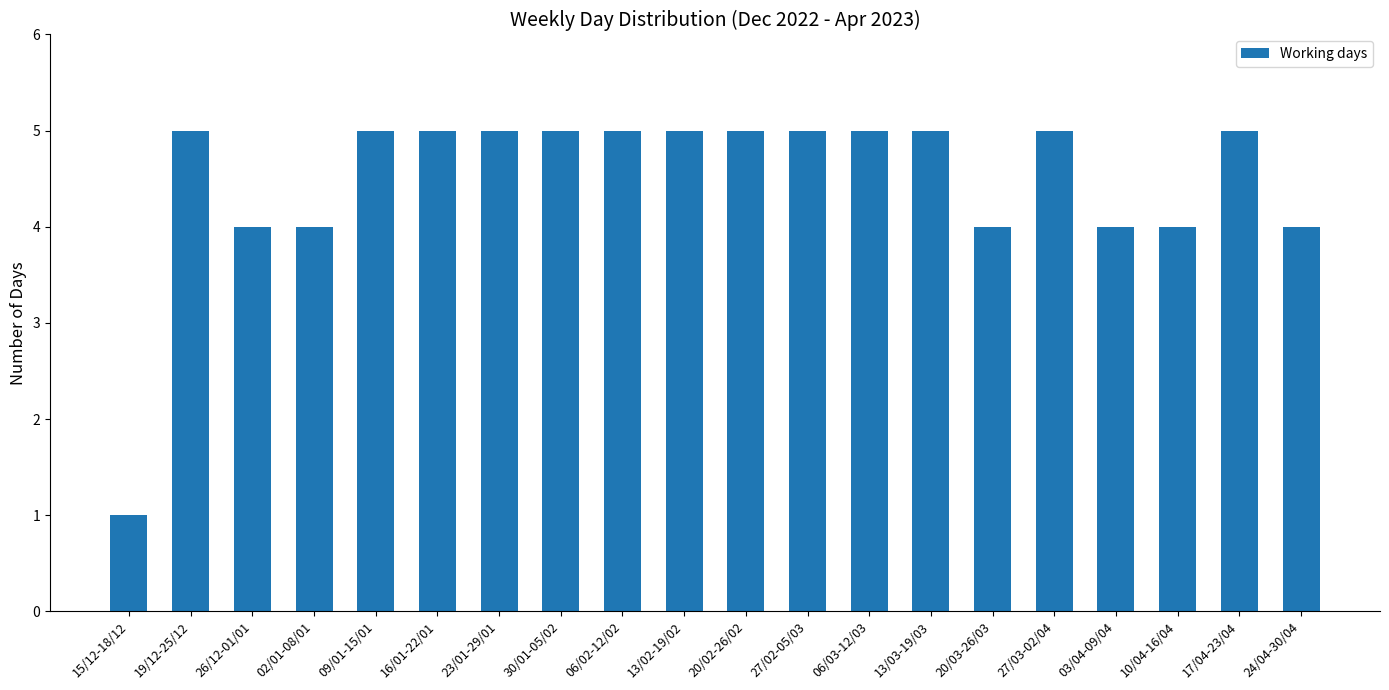

What is the sum of the values at 13/02-19/02 and 02/01-08/01?

9